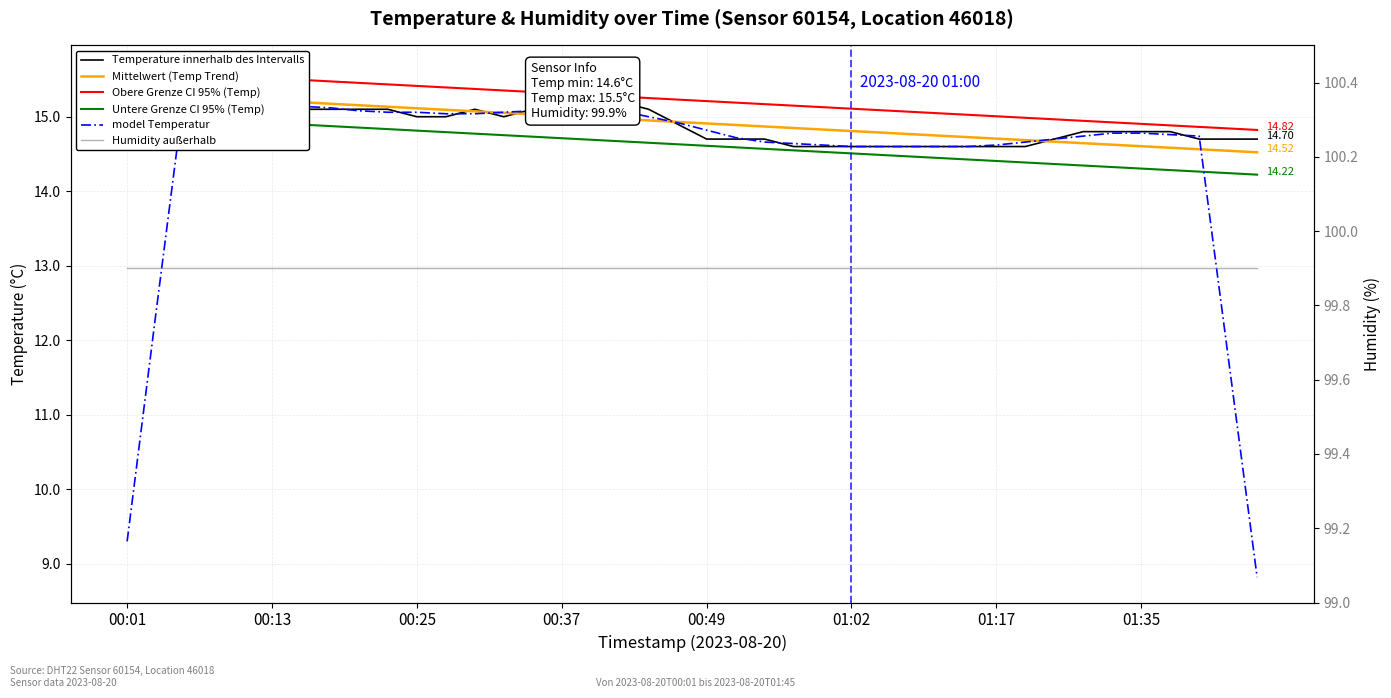

Is it true that Mittelwert (Temp Trend) equals 14.7 at 28?

True